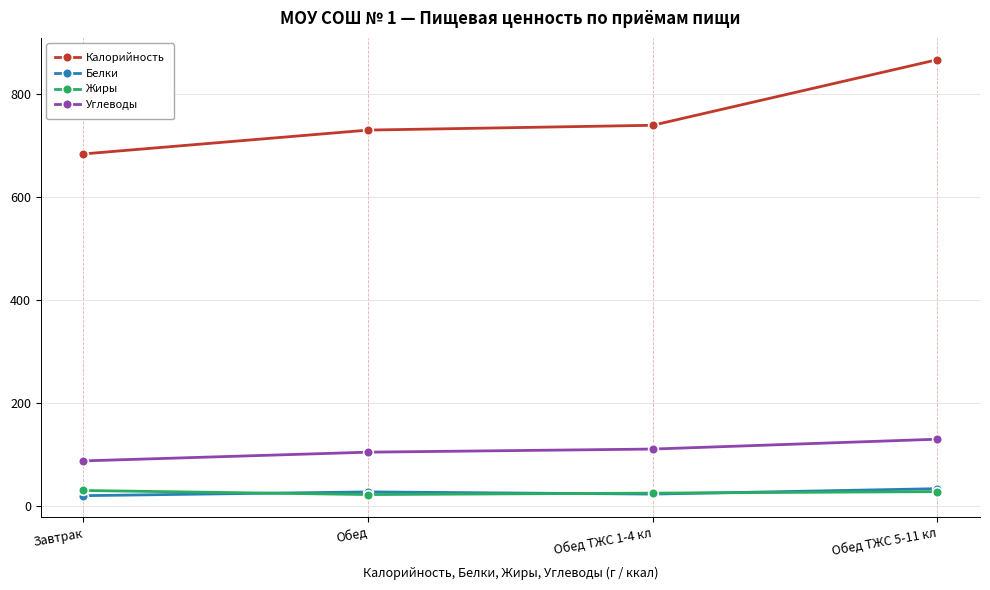

True or false: Углеводы and Белки cross at least once.

False